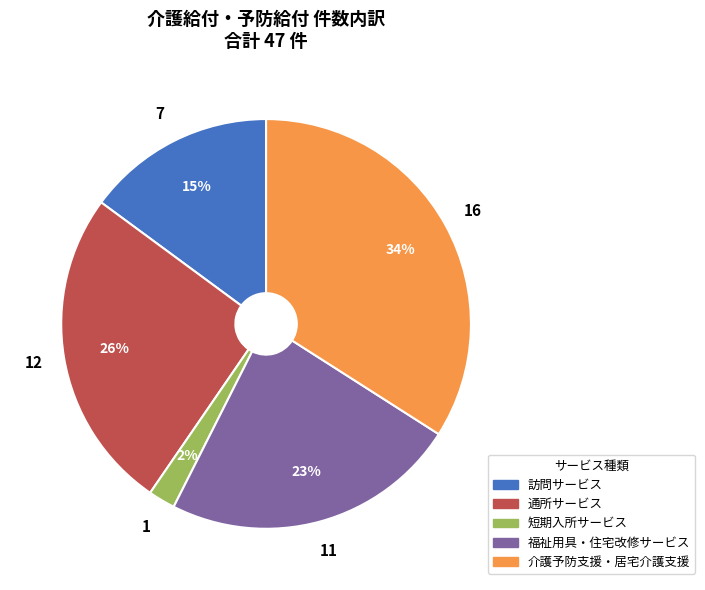

Do 短期入所サービス and 訪問サービス together represent more than half of the pie?

No